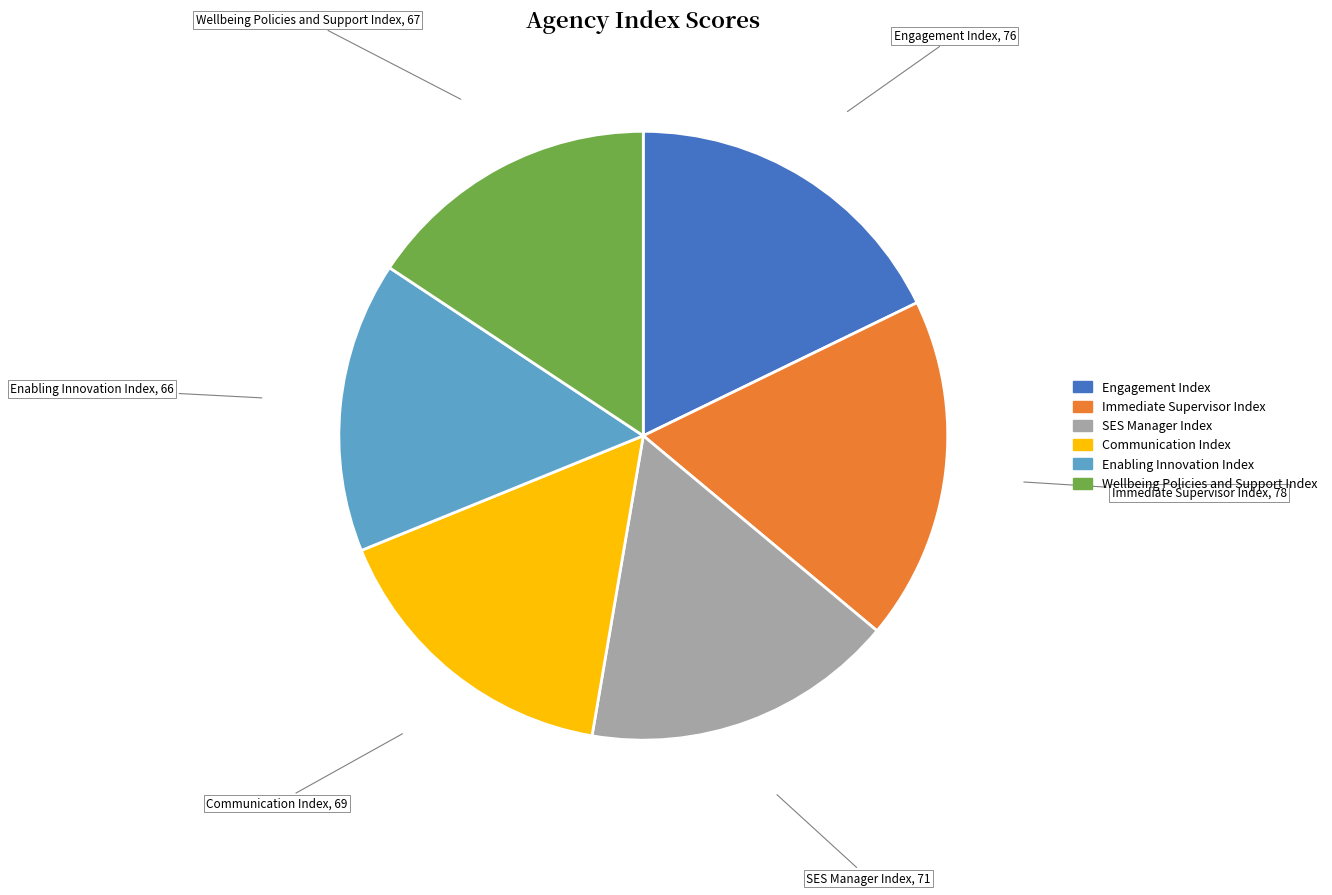

True or false: Enabling Innovation Index accounts for 30% of the total.

False